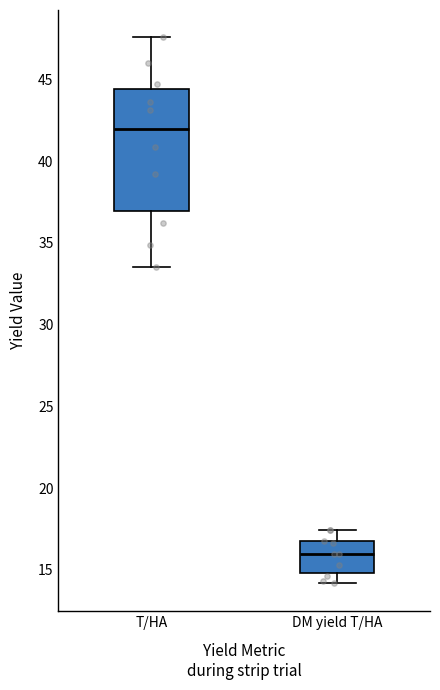

Reading left to right, transcribe this box plot: for each box, give where its median line is, the range the box spans, and where its two whiskers end, as read against the y-axis. The values are not printed on the chart, so give them approximately, as read against the axis.

T/HA: median 42.0, box 37.0 to 44.5, whiskers 33.5 to 47.5
DM yield T/HA: median 16.0, box 15.0 to 16.5, whiskers 14.0 to 17.5